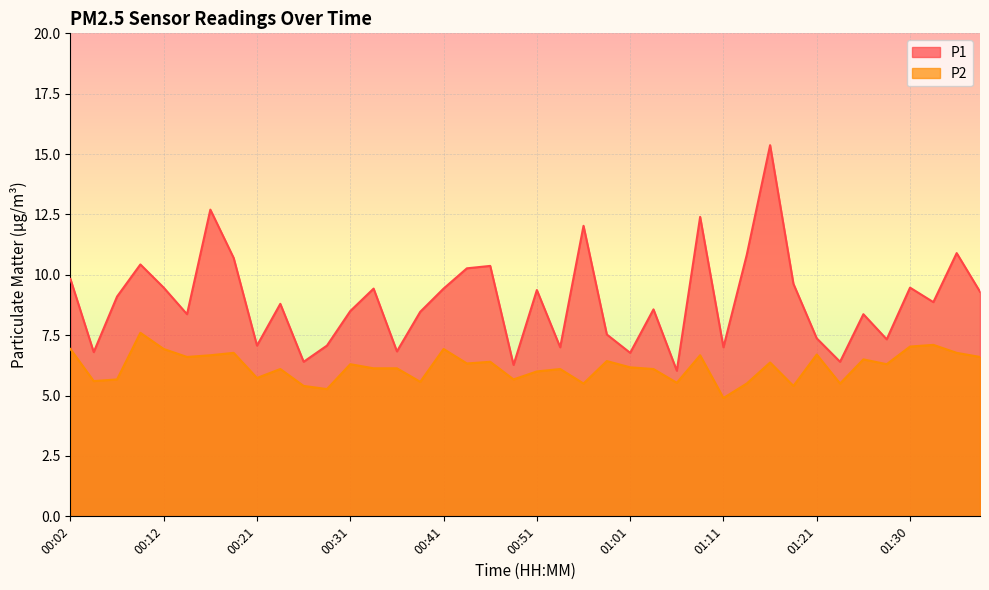

What is the label of the 24th point from the right?

00:41